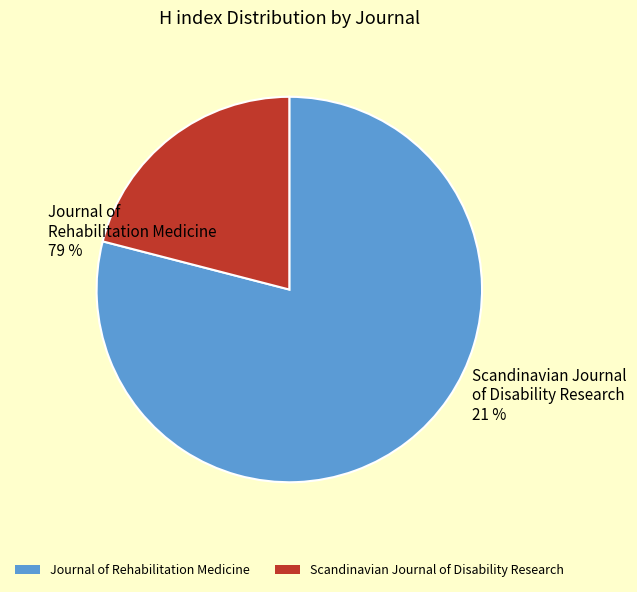

To the nearest percent, what is the difference between the Journal of Rehabilitation Medicine and Scandinavian Journal of Disability Research slice percentages?

58%